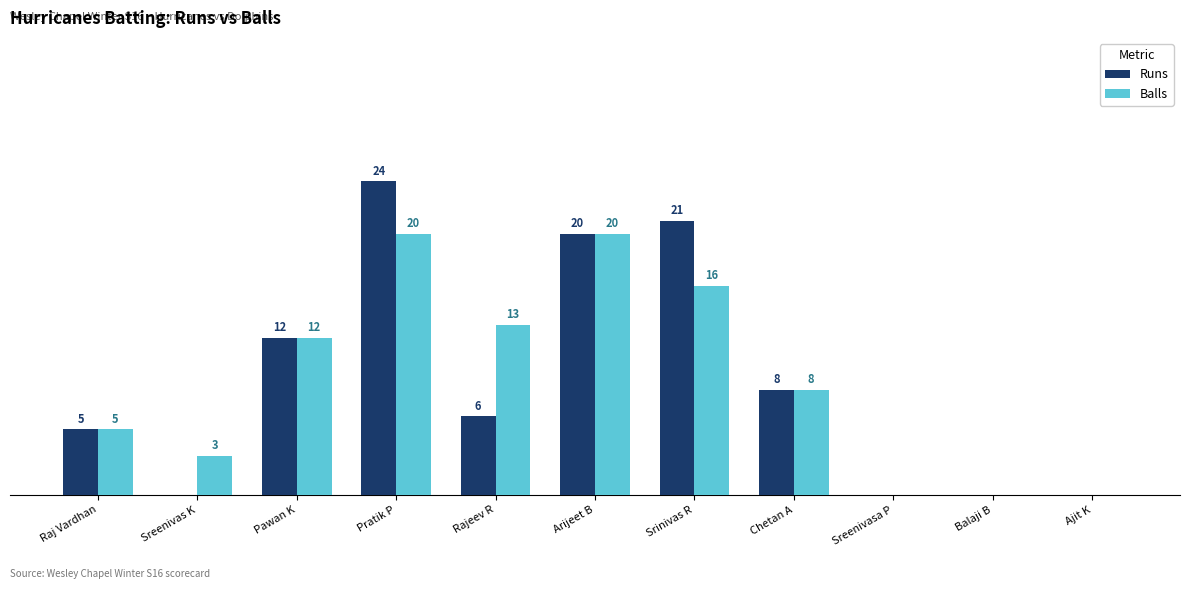

What are all the series names shown in the legend?

Runs, Balls